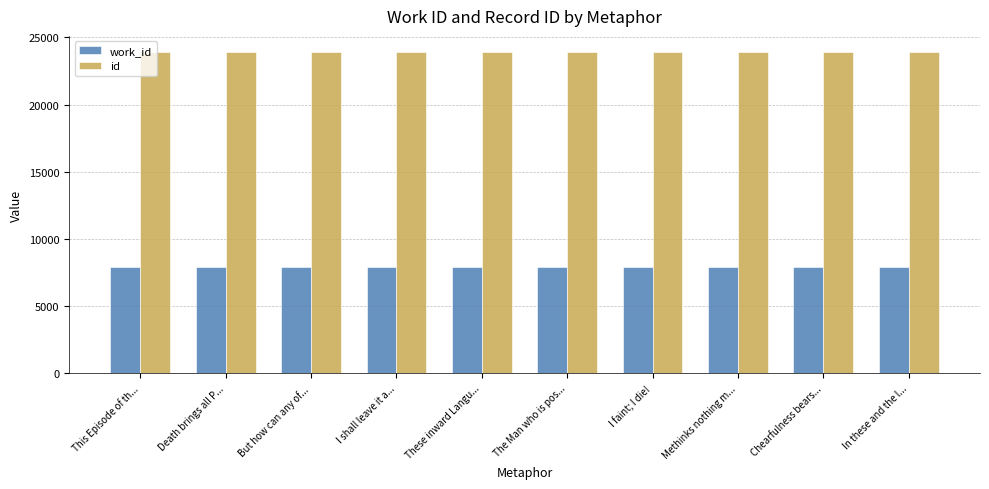

What is the highest value of the id series?

23914